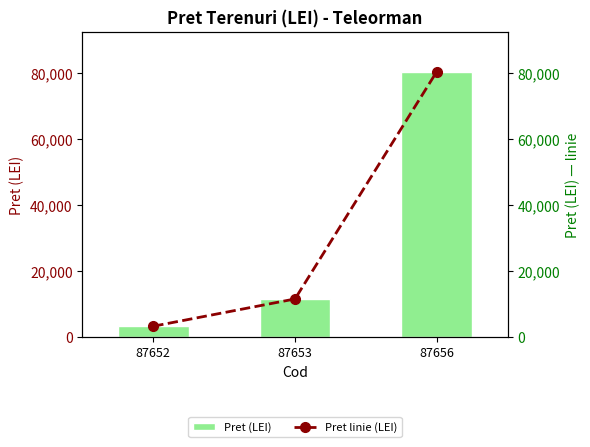

What is the value of the Pret (LEI) bar at the 1st from the left?

3351.6